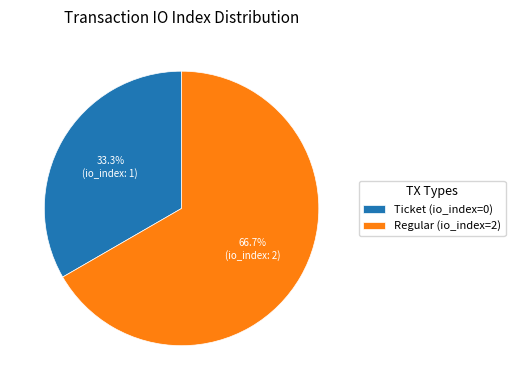

To the nearest percent, what is the difference between the largest and smallest slice percentages?

33%